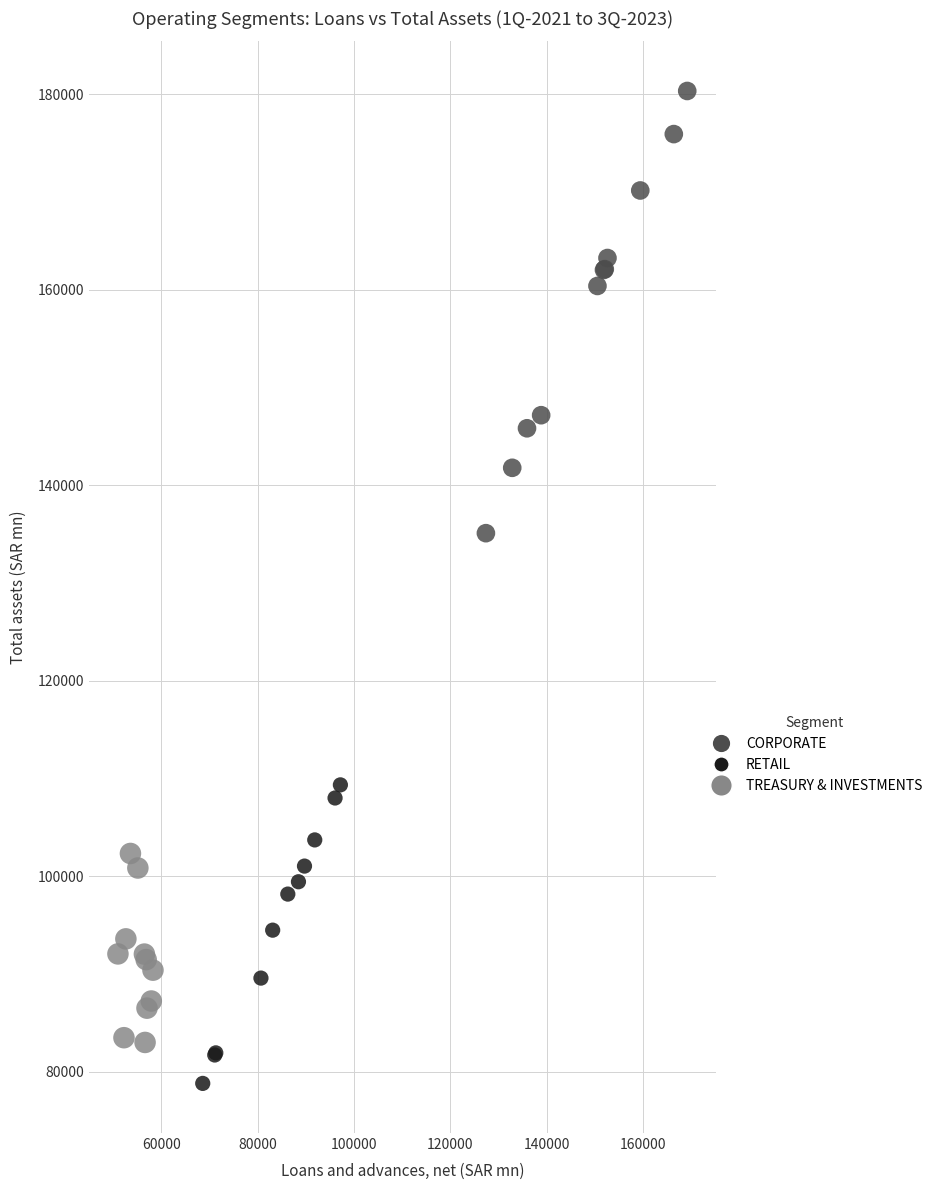

Which series contains the lowest Y value?

RETAIL